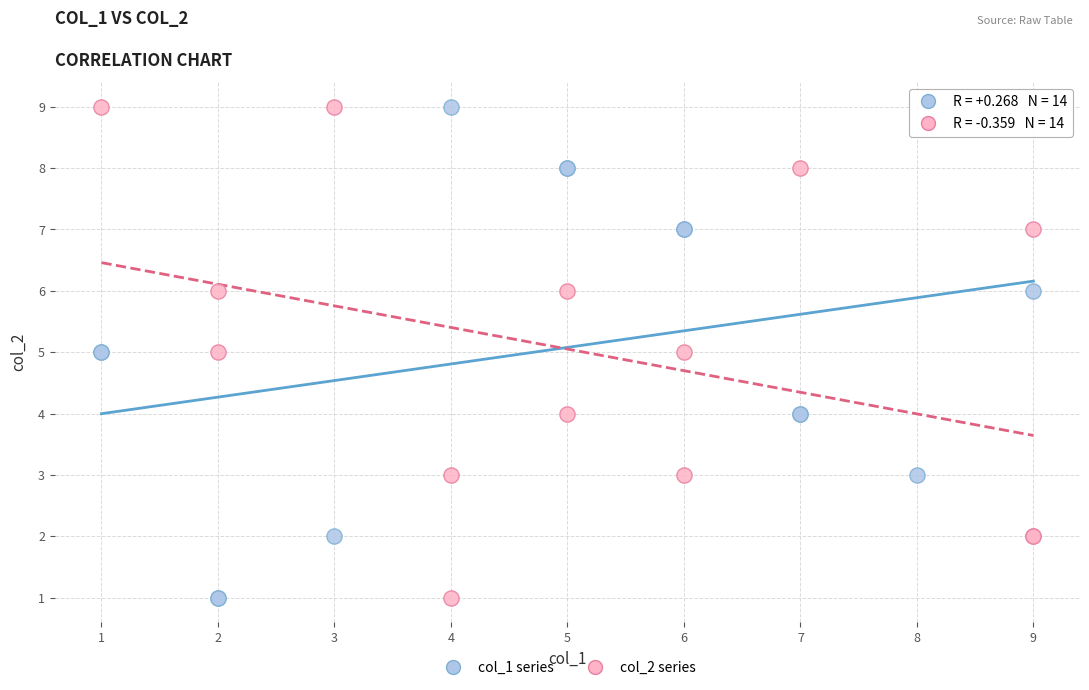

What are all the series names shown in the legend?

col_1 series, col_2 series